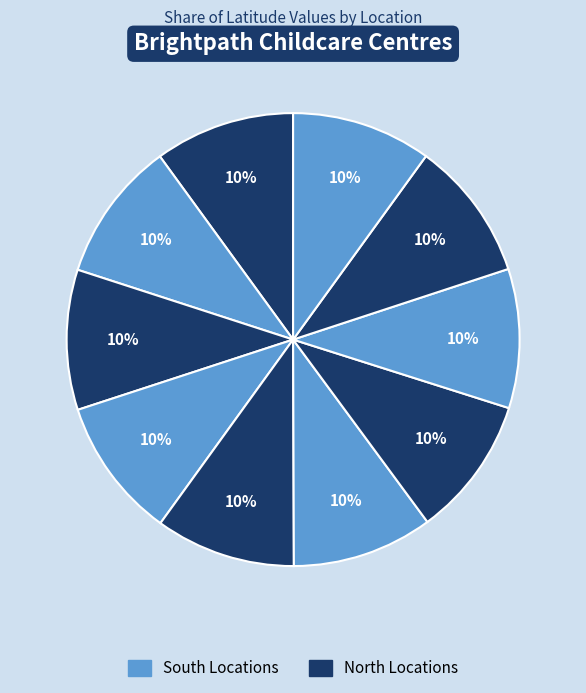

How many slices are in this pie chart?

10